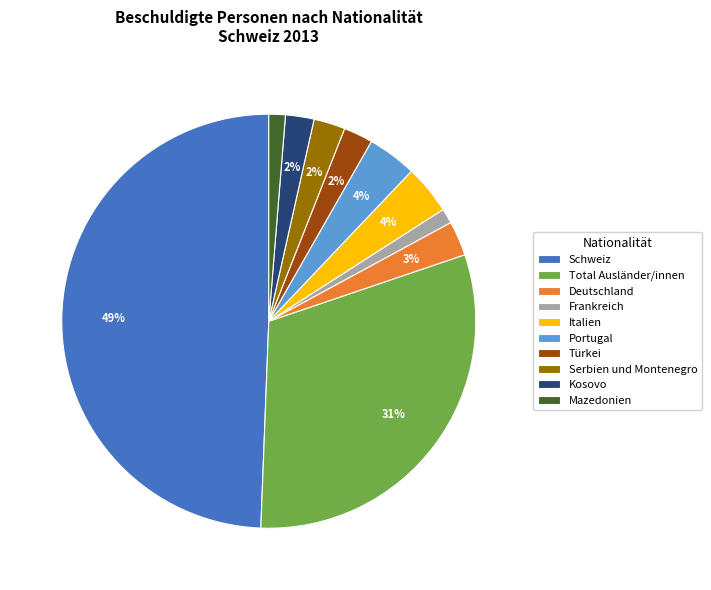

Does Italien represent more than half of the total?

No